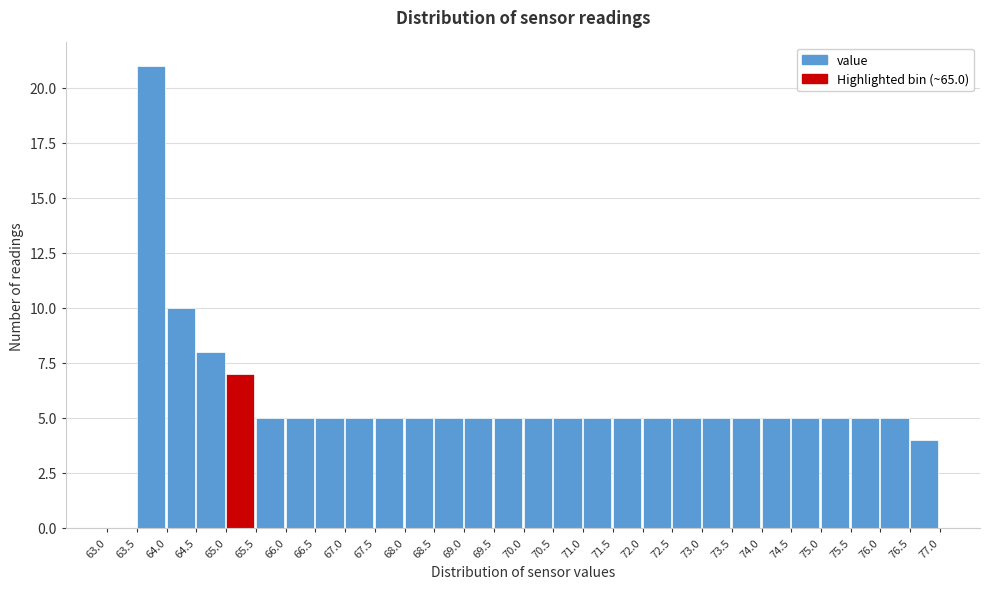

Reading left to right, list every bar in this chart as the range it spans on the x-axis followed by its height. The values are not printed on the chart, so give them approximately, as read against the axis.

63.0 to 63.5: 0
63.5 to 64.0: 21
64.0 to 64.5: 10
64.5 to 65.0: 8
65.0 to 65.5: 7
65.5 to 66.0: 5
66.0 to 66.5: 5
66.5 to 67.0: 5
67.0 to 67.5: 5
67.5 to 68.0: 5
68.0 to 68.5: 5
68.5 to 69.0: 5
69.0 to 69.5: 5
69.5 to 70.0: 5
70.0 to 70.5: 5
70.5 to 71.0: 5
71.0 to 71.5: 5
71.5 to 72.0: 5
72.0 to 72.5: 5
72.5 to 73.0: 5
73.0 to 73.5: 5
73.5 to 74.0: 5
74.0 to 74.5: 5
74.5 to 75.0: 5
75.0 to 75.5: 5
75.5 to 76.0: 5
76.0 to 76.5: 5
76.5 to 77.0: 4